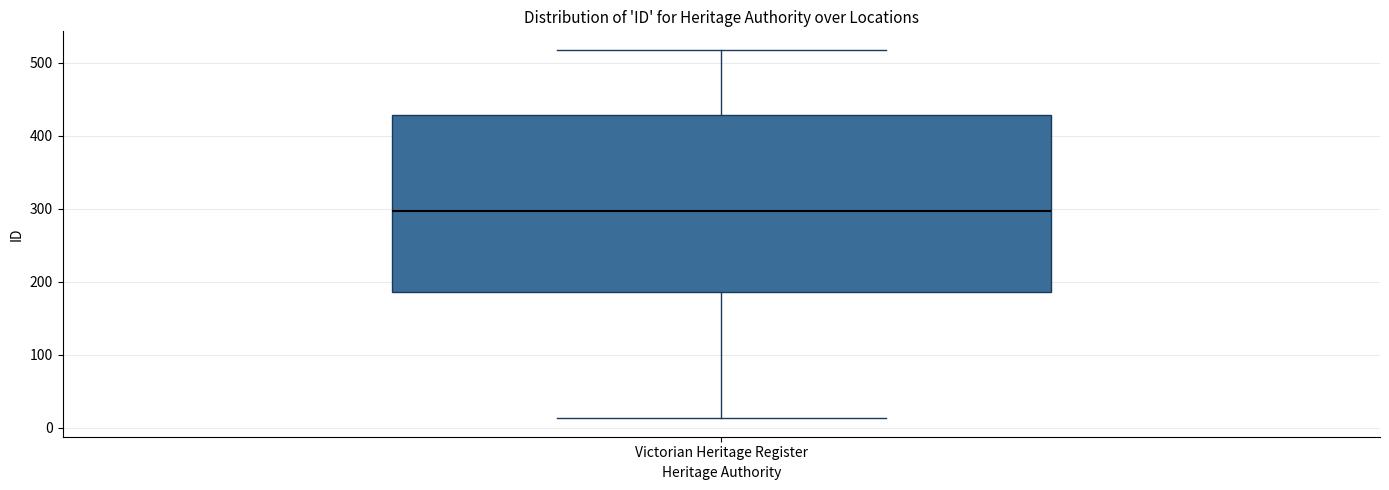

Transcribe this box plot: give where the median line is, the range the box spans, and where the two whiskers end, as read against the y-axis. The values are not printed on the chart, so give them approximately, as read against the axis.

median 300, box 190 to 430, whiskers 10 to 520